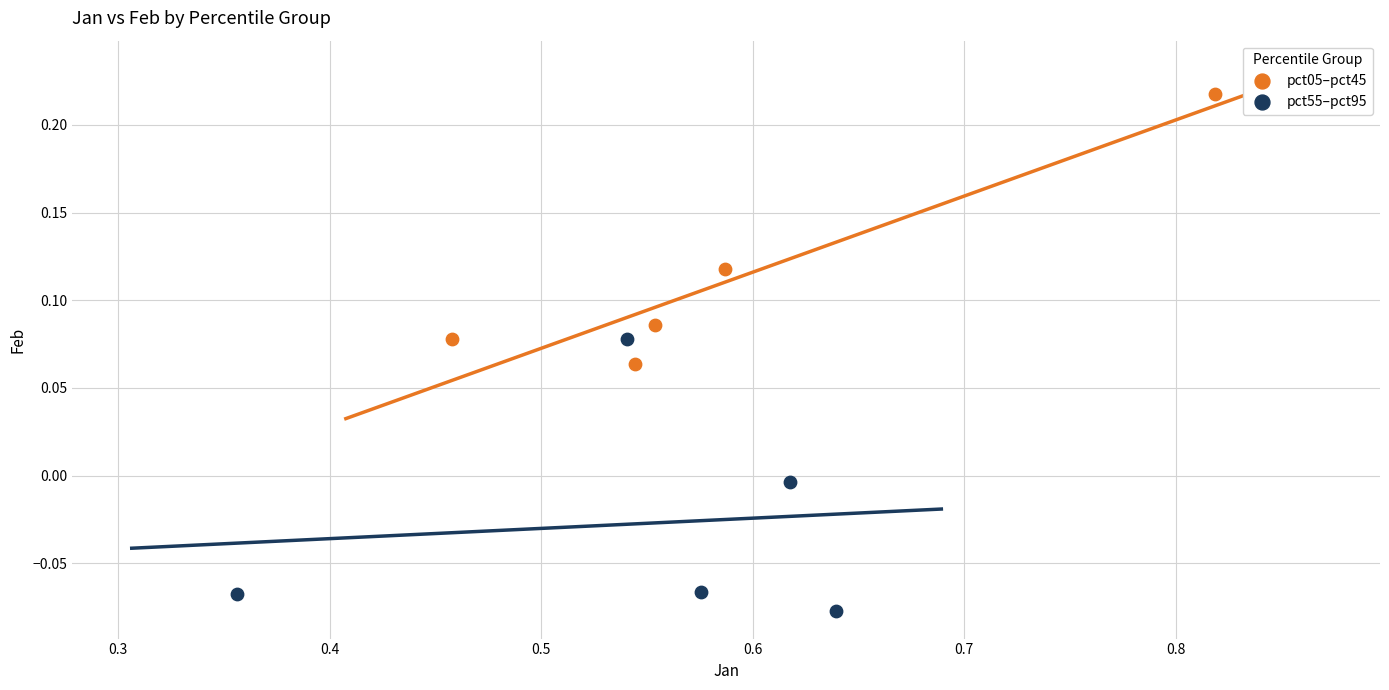

Which series contains the lowest Y value?

pct55–pct95